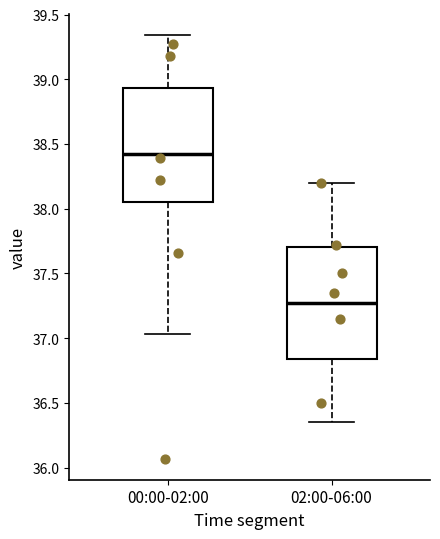

Reading left to right, read every box against the y-axis: the position of its median line, the range the box covers, and the ends of its whiskers. The values are not printed on the chart, so give them approximately, as read against the axis.

00:00-02:00: median 38.40, box 38.05 to 38.95, whiskers 37.05 to 39.35
02:00-06:00: median 37.30, box 36.85 to 37.70, whiskers 36.35 to 38.20